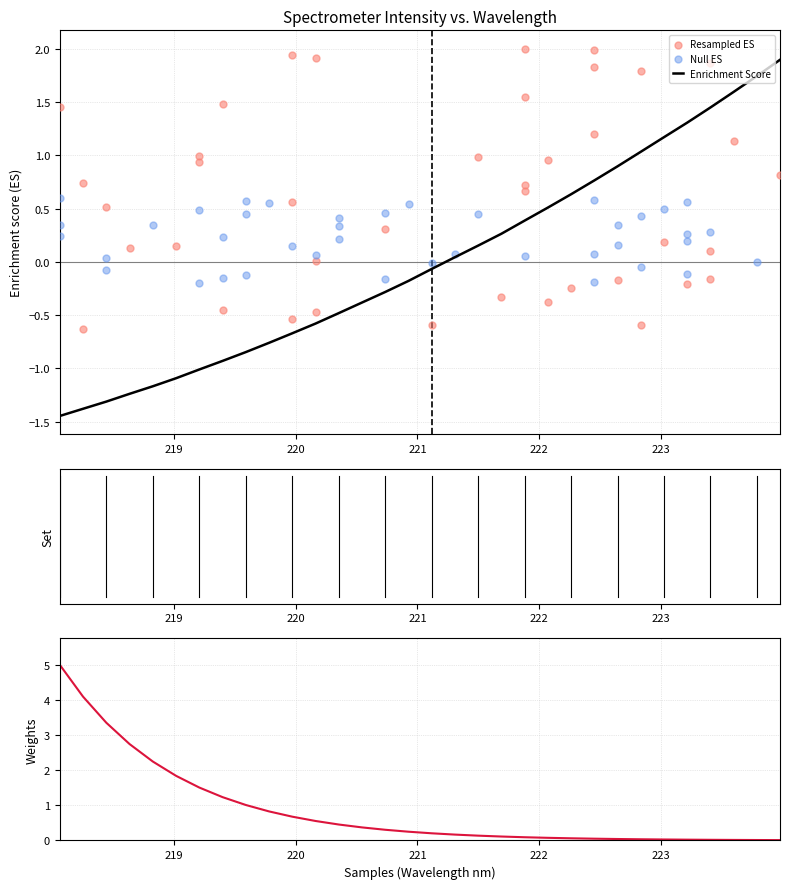

Which has a higher value, 223.0264 or 221.3083?

223.0264